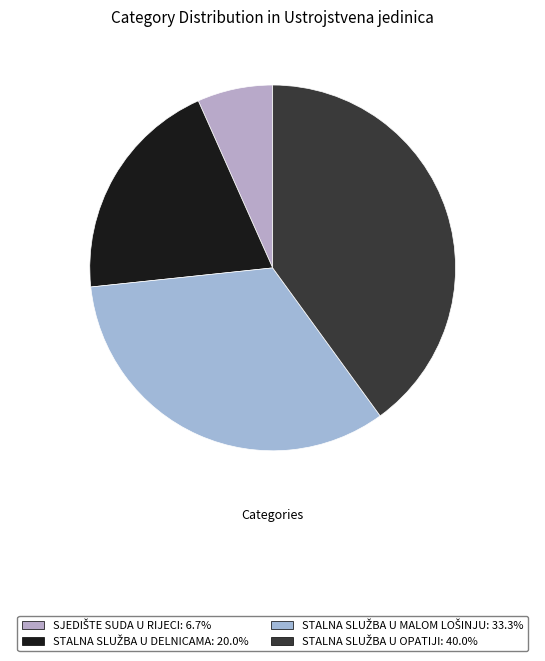

To the nearest percent, what is the average slice percentage?

25%